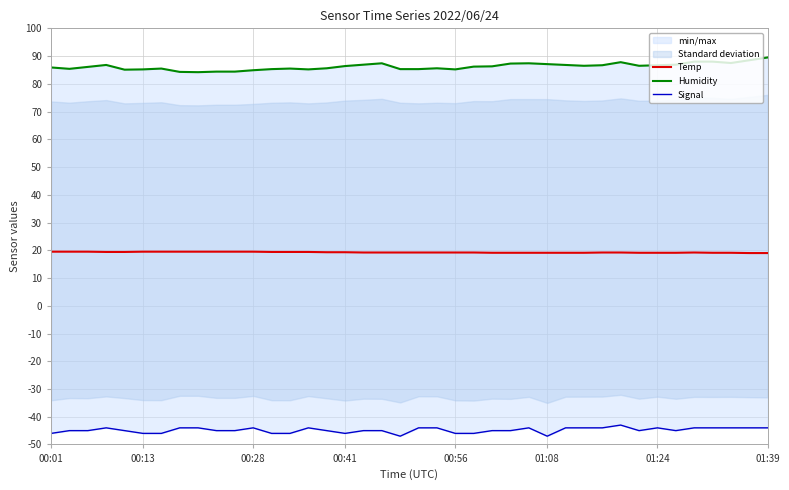

The value of Temp at 00:41 is 5.4. True or false?

False